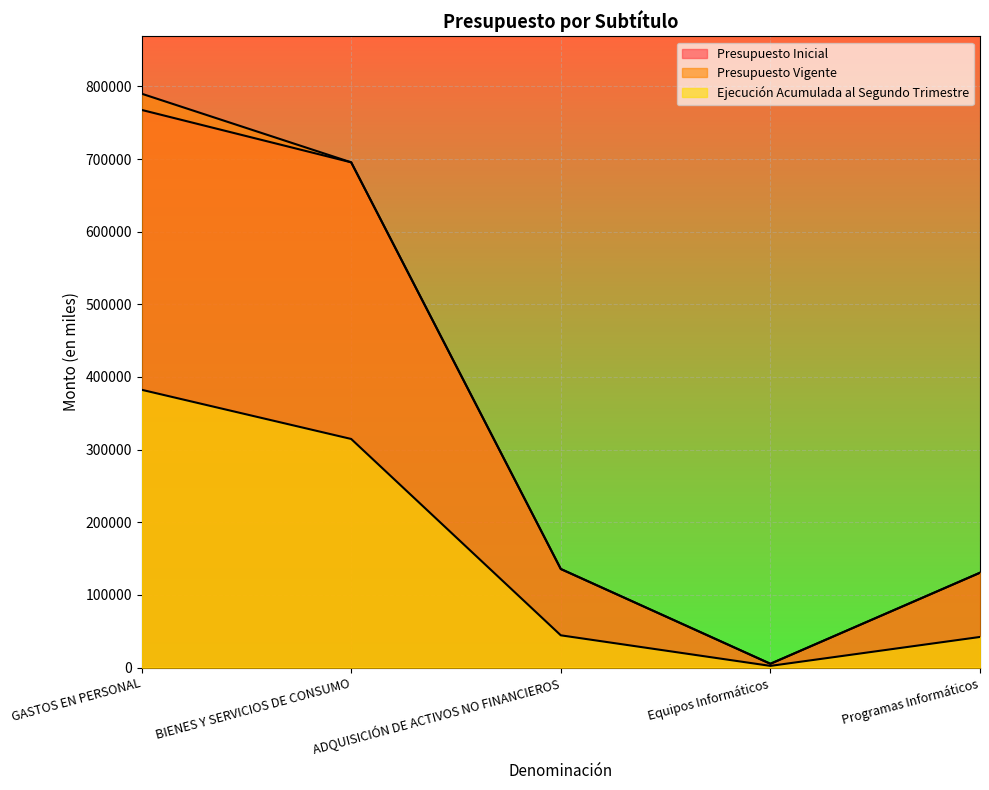

Where is Ejecución Acumulada al Segundo Trimestre nearest to the value 192309?

BIENES Y SERVICIOS DE CONSUMO